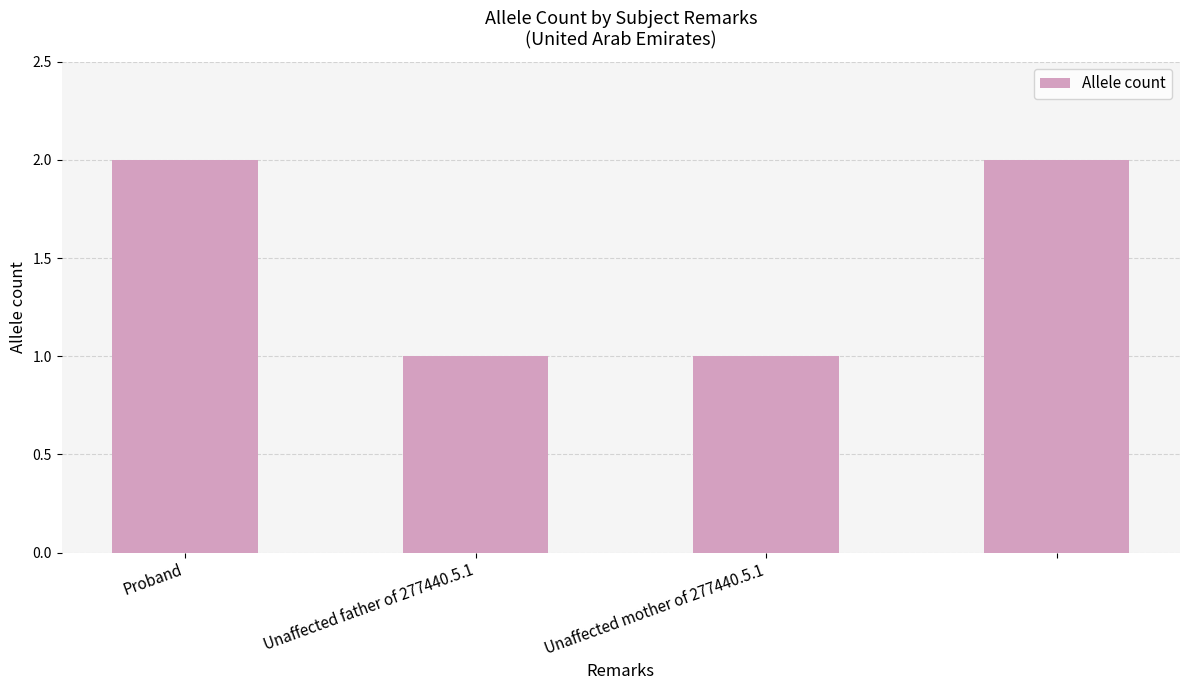

Are the bars grouped side by side (vs. stacked)?

No